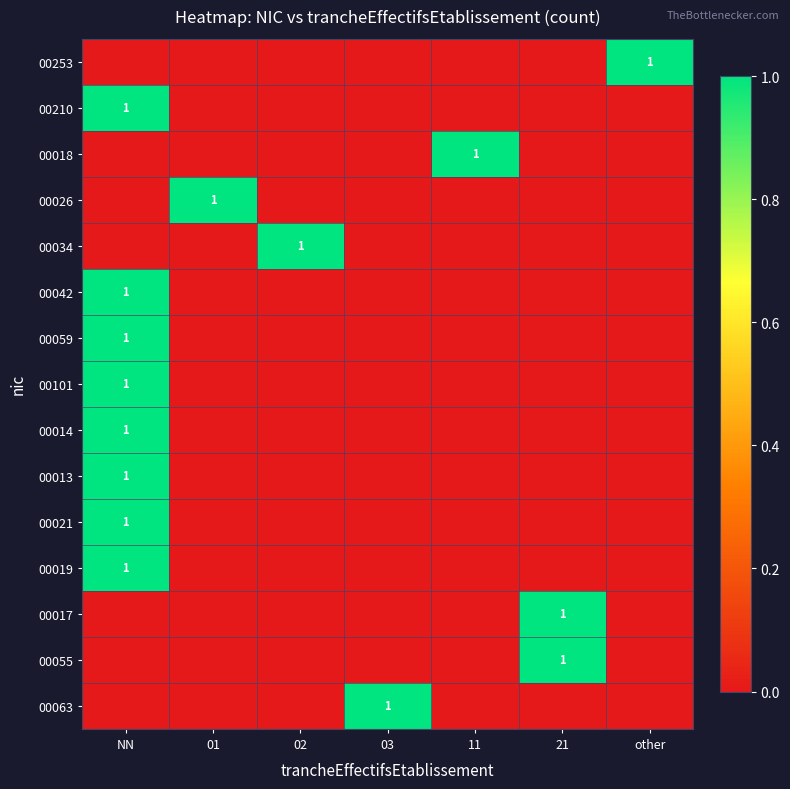

Which category has the lowest value across all series?

NN